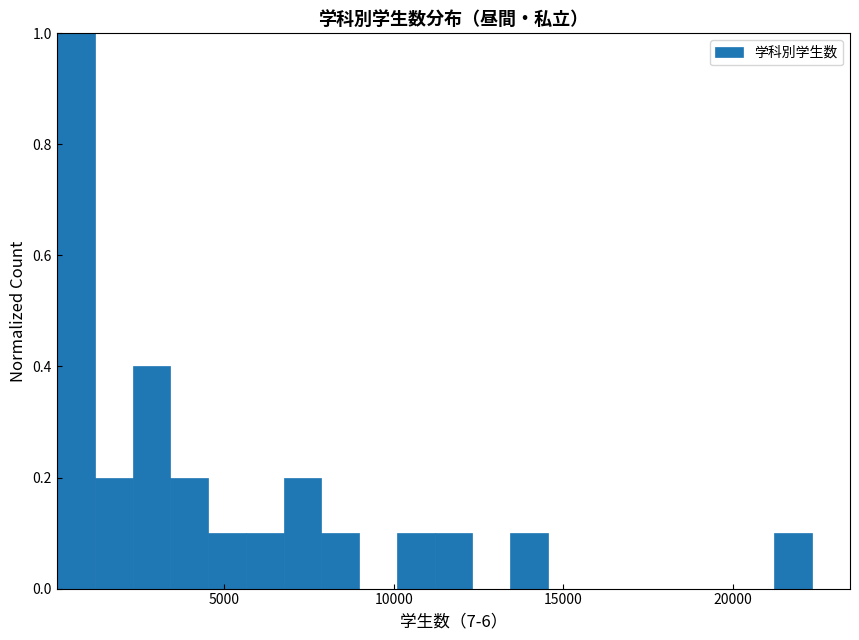

Read against the x-axis, roughly where is the centre of the tallest bar?

500